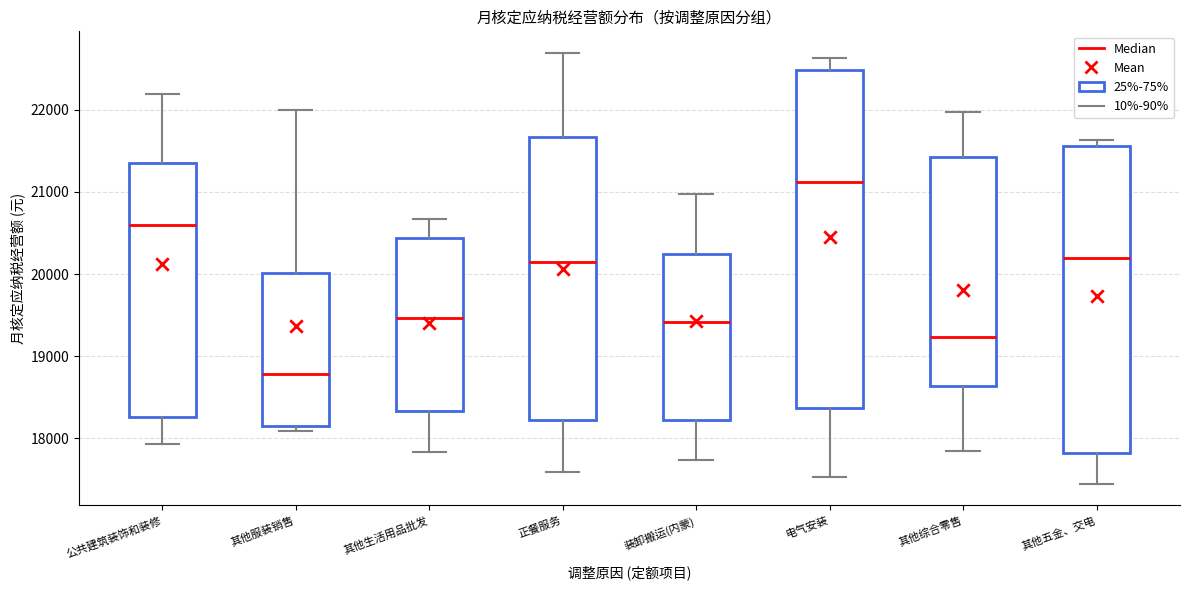

Where is the lower edge of the box for 公共建筑装饰和装修 on the y-axis? The values are not printed on the chart, so give them approximately, as read against the axis.

18300